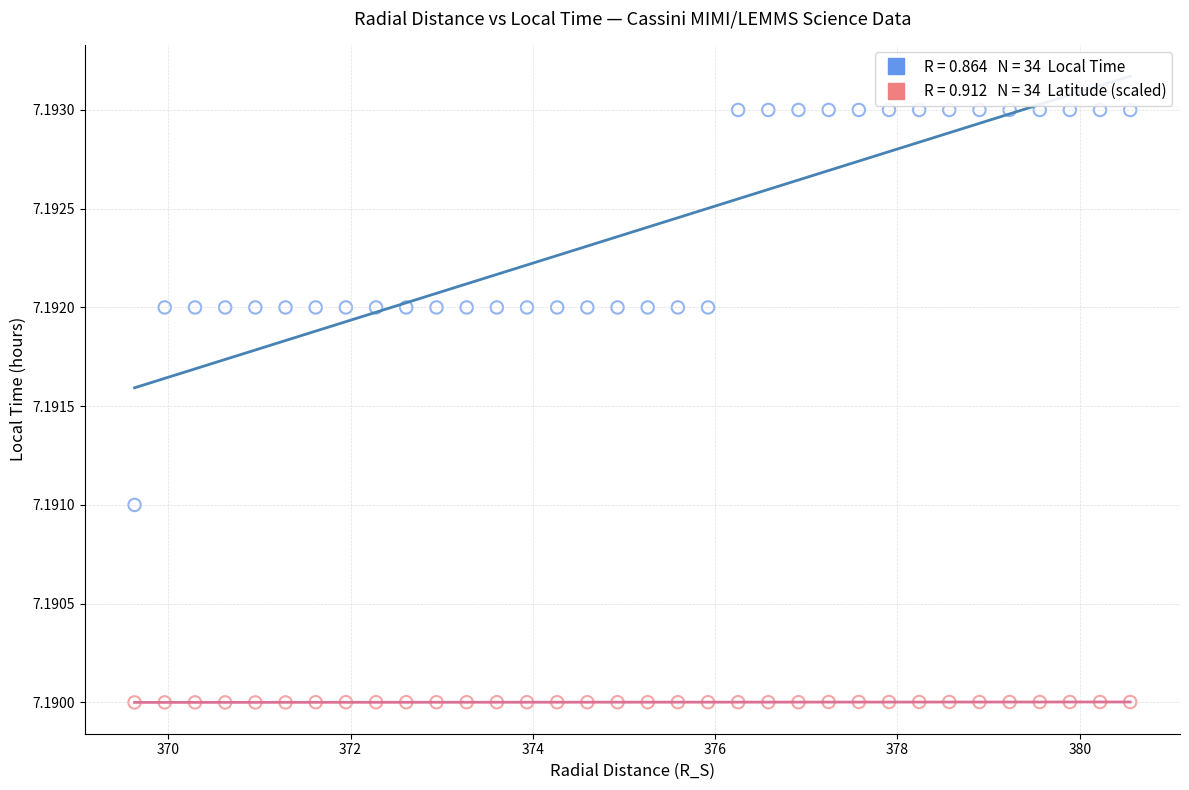

Across all data points, what is the range of X values (max minus min)?

10.9